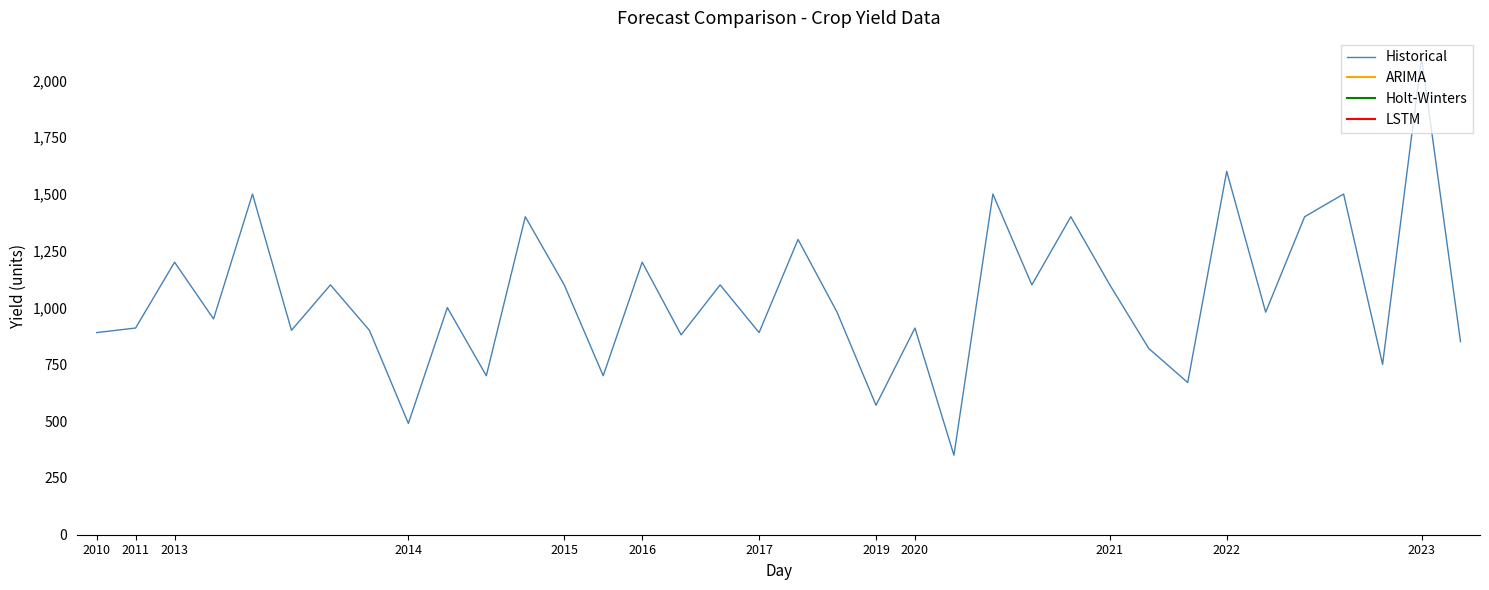

What is the maximum value shown in the chart?

2100